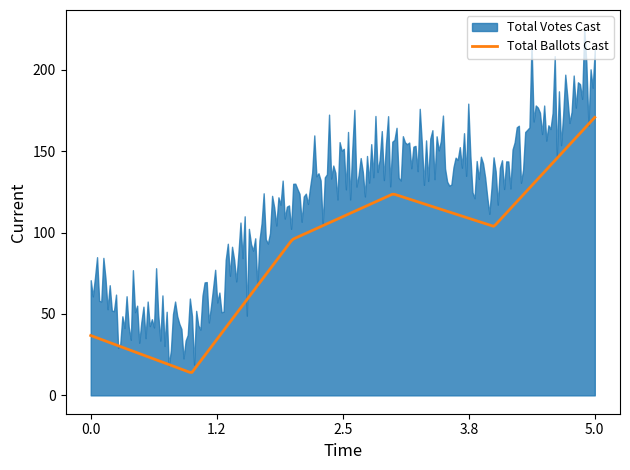

Does the chart display data point markers on the line(s)?

No